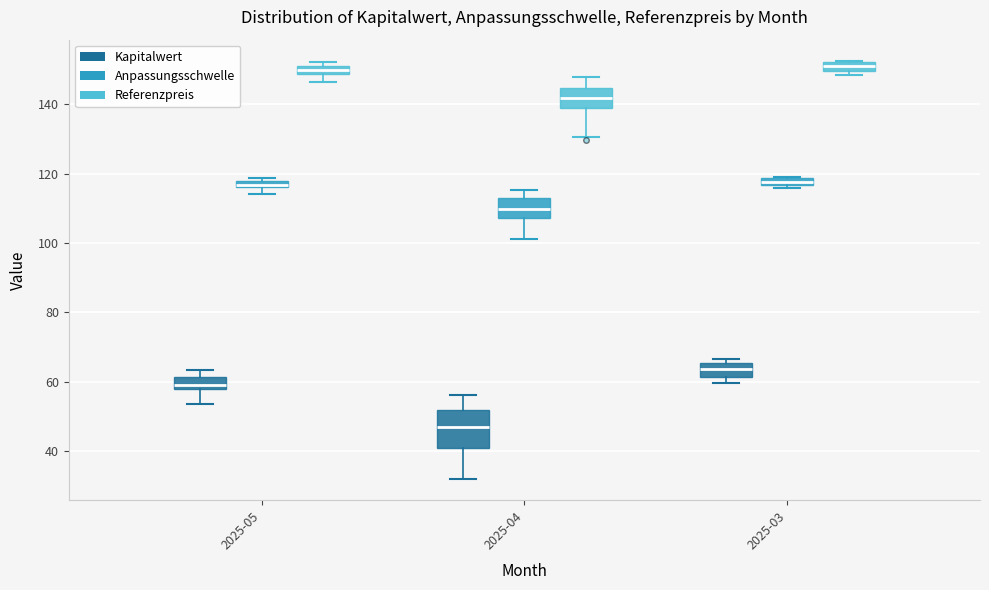

Which box is the tallest, from its lower edge to its upper edge?

2025-04 (Kapitalwert)